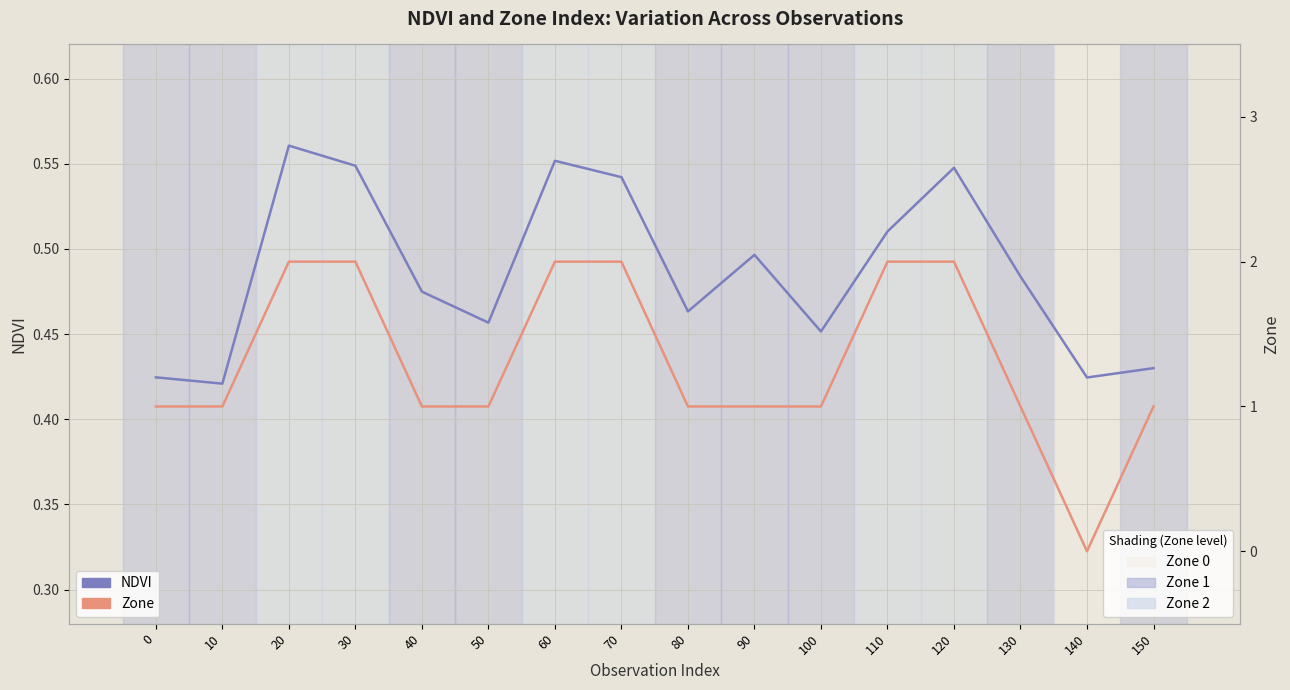

How many times do Zone and NDVI cross each other?

2